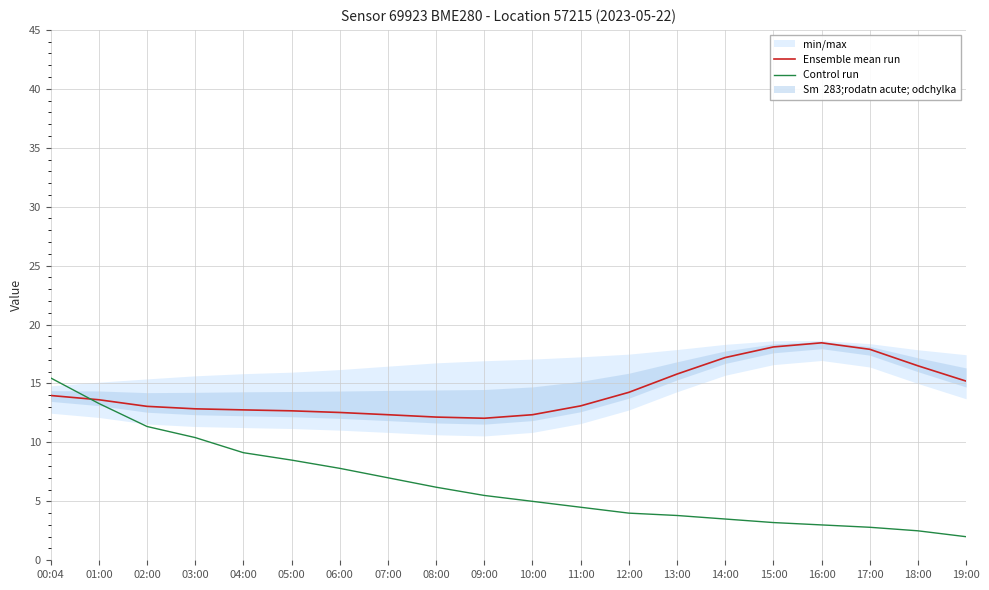

What position from the left is 01:00?

2